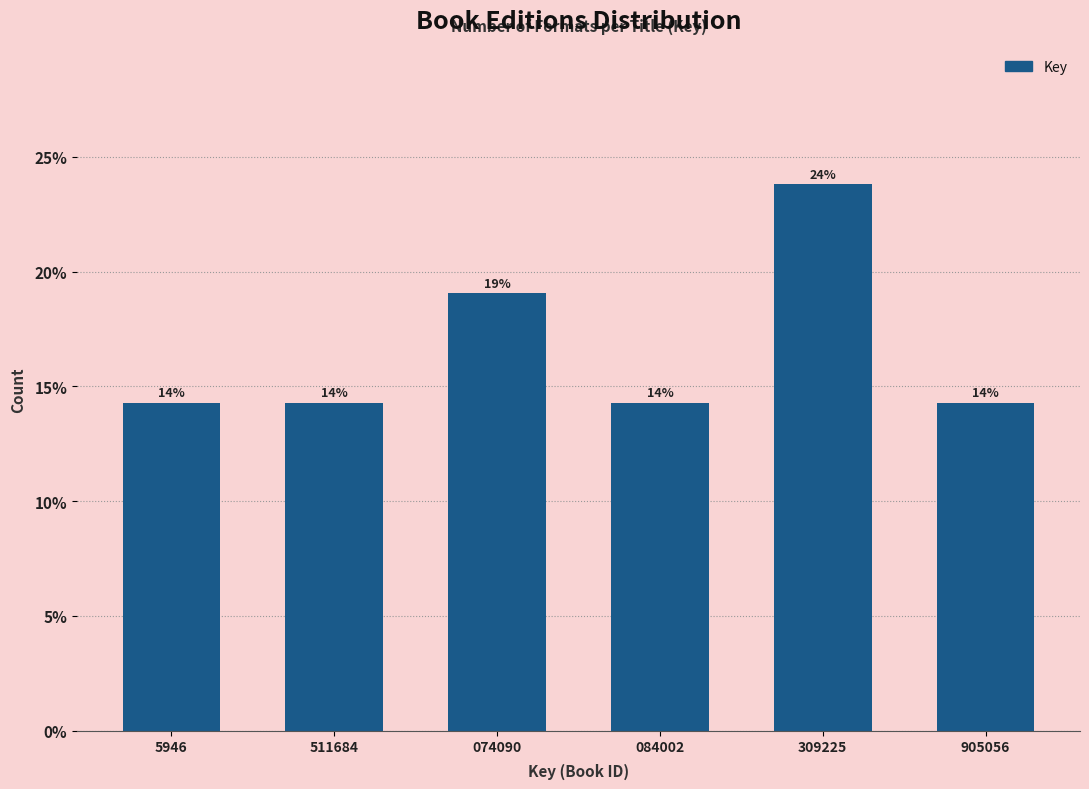

Are the bars horizontal?

No